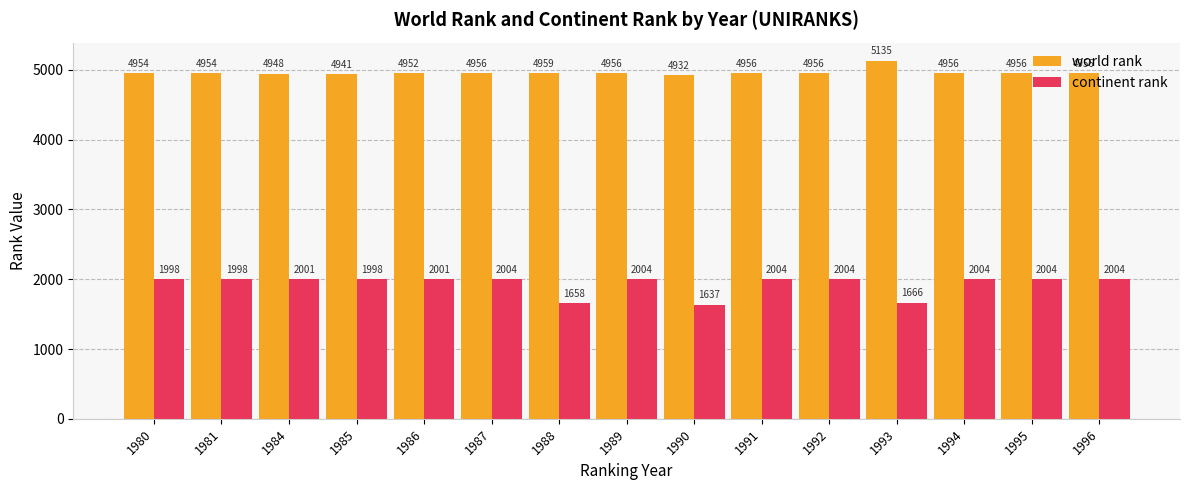

Reading left to right, what are all the values shown in this chart?

world rank: 1980=4954	1981=4954	1984=4948	1985=4941	1986=4952	1987=4956	1988=4959	1989=4956	1990=4932	1991=4956	1992=4956	1993=5135	1994=4956	1995=4956	1996=4956
continent rank: 1980=1998	1981=1998	1984=2001	1985=1998	1986=2001	1987=2004	1988=1658	1989=2004	1990=1637	1991=2004	1992=2004	1993=1666	1994=2004	1995=2004	1996=2004